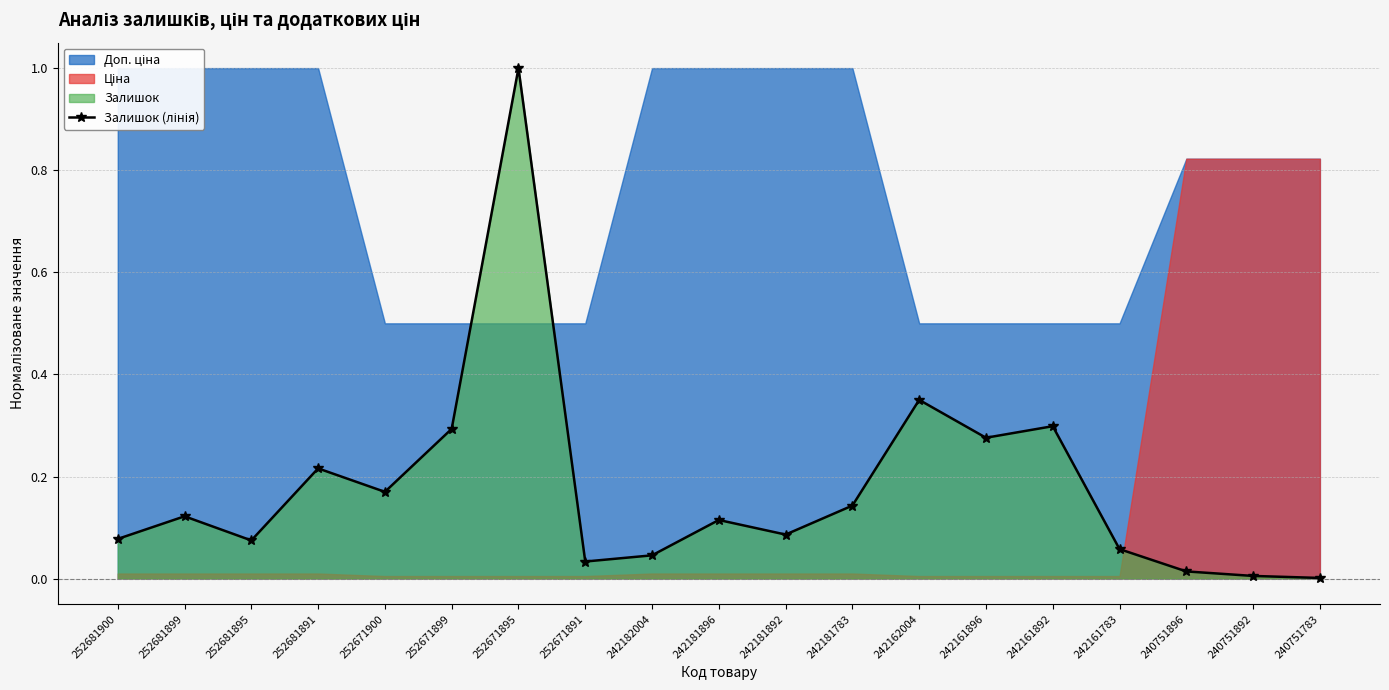

Is it true that the value at 240751892 is 0.0?

False